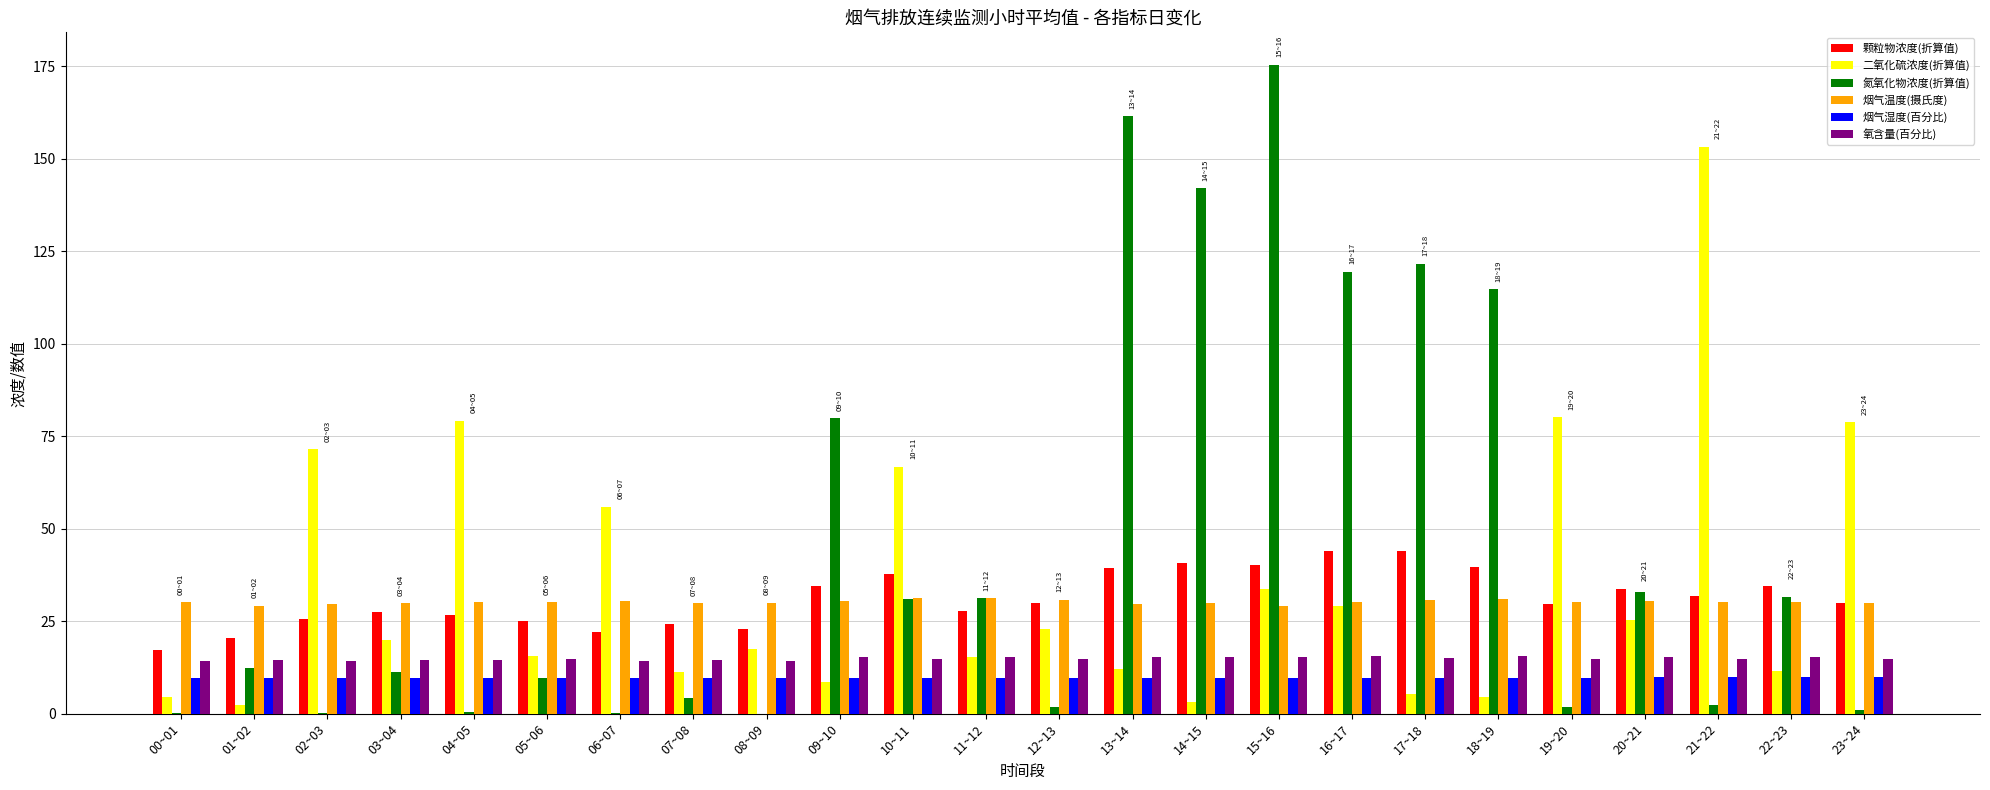

The 颗粒物浓度(折算值) series shows 34.6 at 09~10. True or false?

True